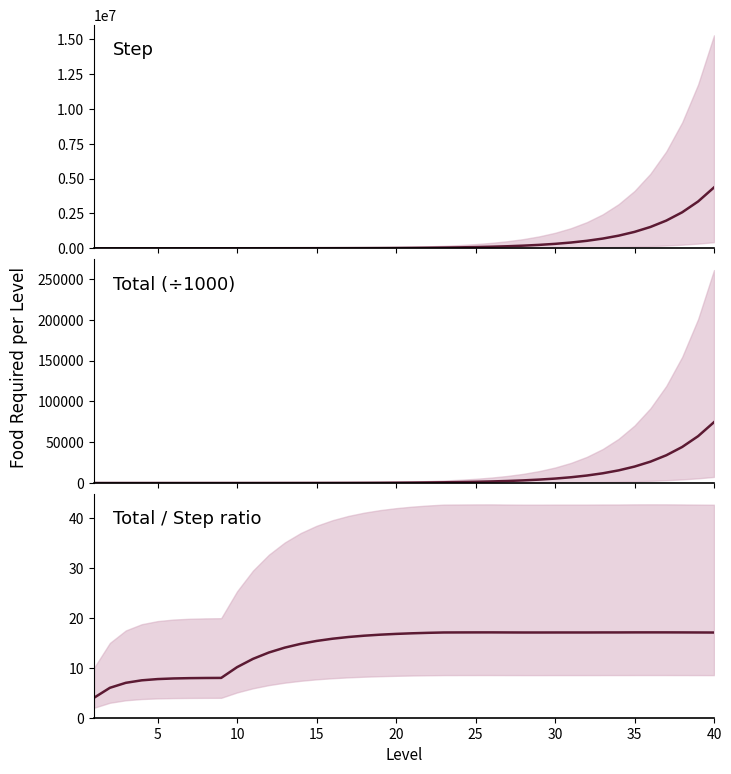

True or false: Total / Step ratio has a value of 5.6 at 0.

False